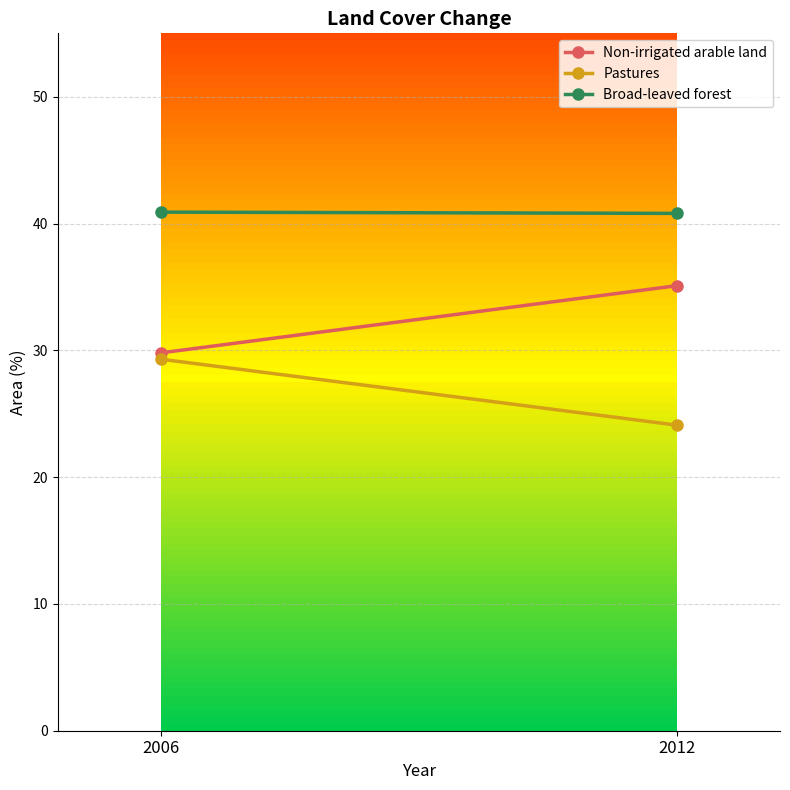

Which category has the lowest value in the Non-irrigated arable land series?

2006